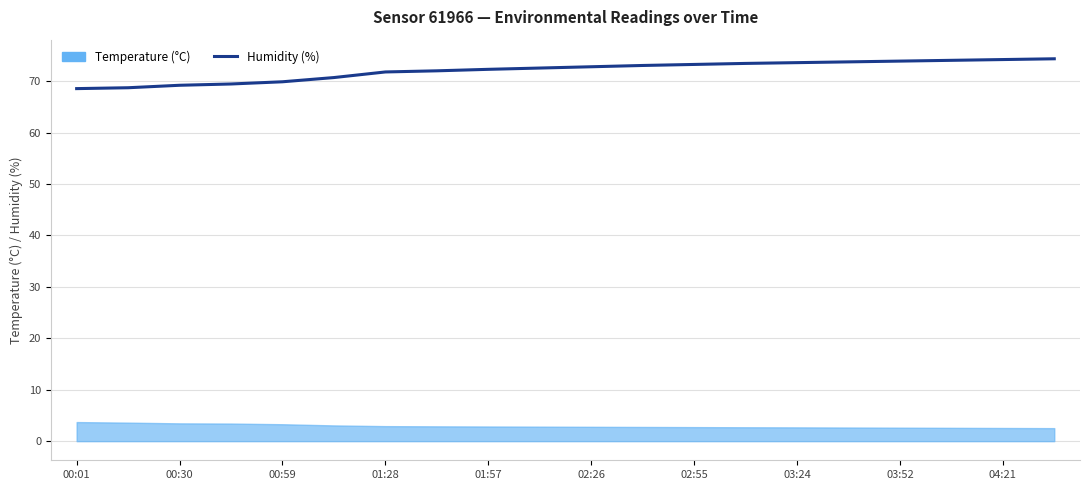

Is it true that the value at 11 is 24.2?

False